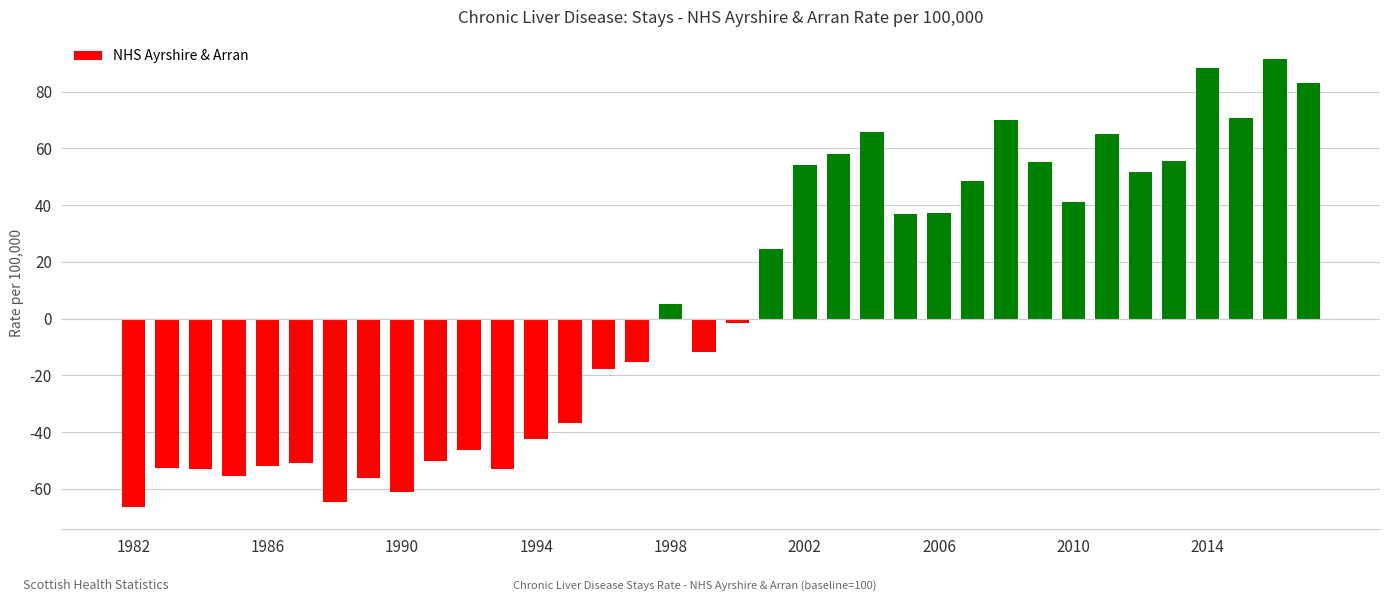

What is the minimum value shown in the chart?

-66.3